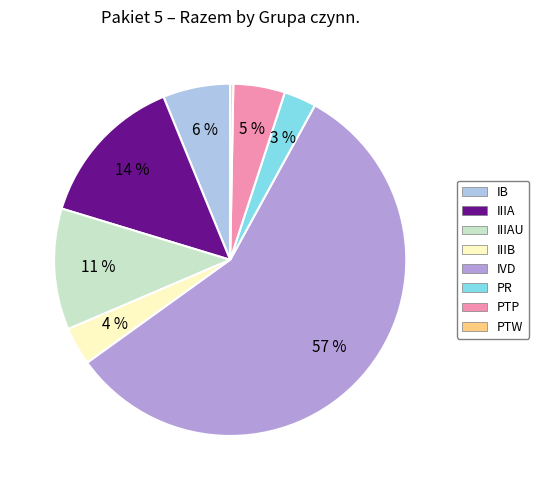

To the nearest percent, what is the average slice percentage?

12%